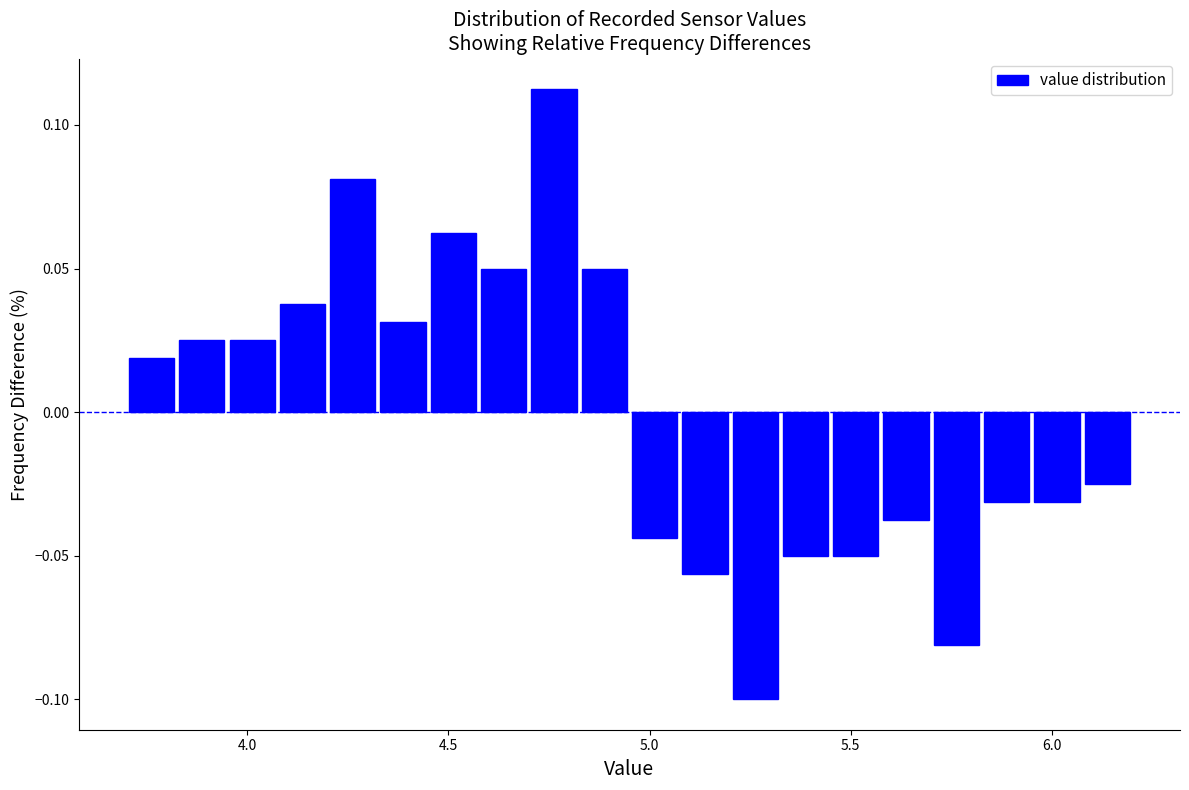

Around what value on the x-axis is the tallest bar? Give the approximate position of its centre, as read against the axis.

4.75